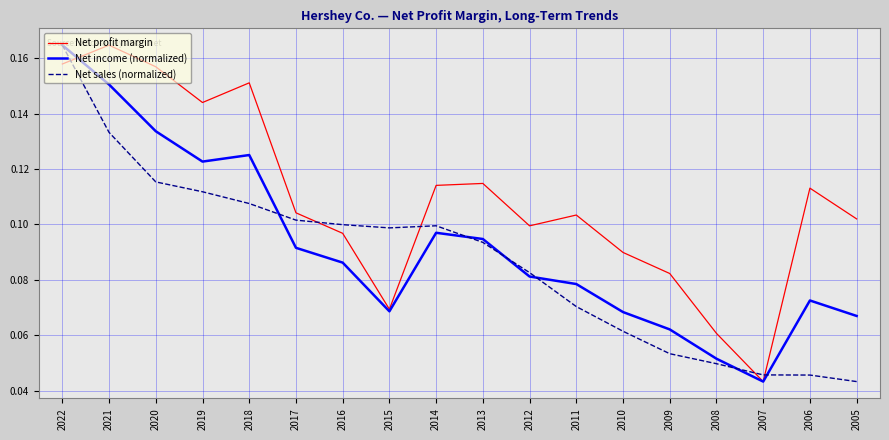

What are all the series names shown in the legend?

Net profit margin, Net income (normalized), Net sales (normalized)